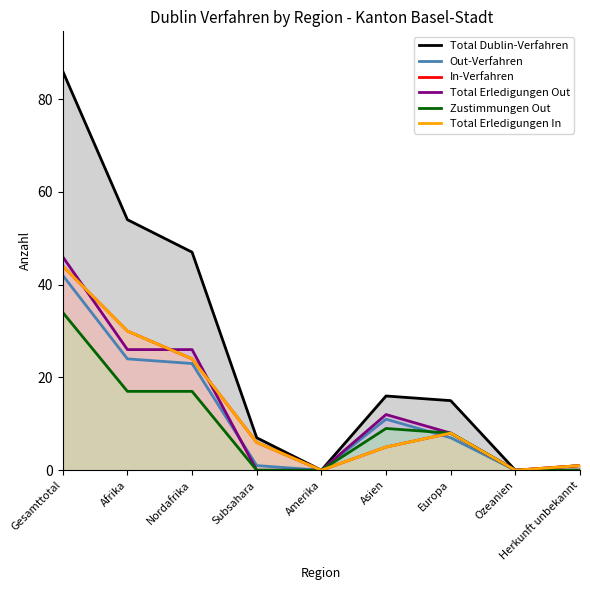

How many interior local valleys does the Total Erledigungen In series have?

2